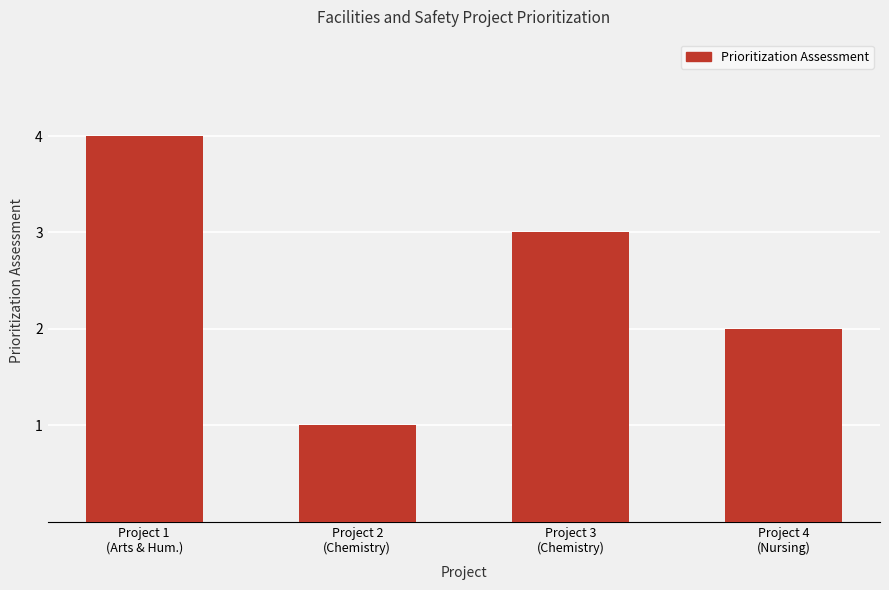

What is the minimum value shown in the chart?

1